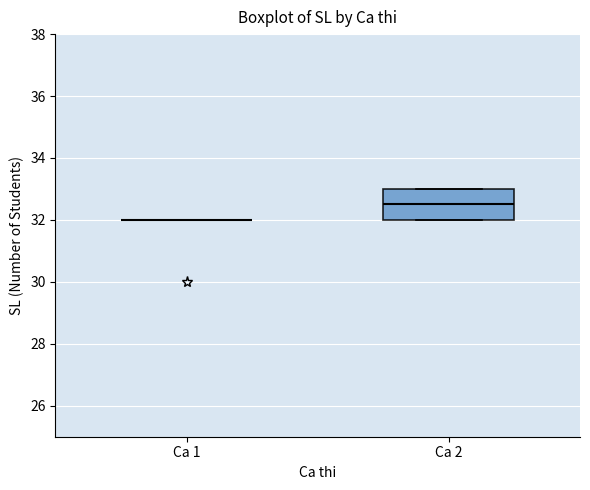

Which box is the tallest, from its lower edge to its upper edge?

Ca 2